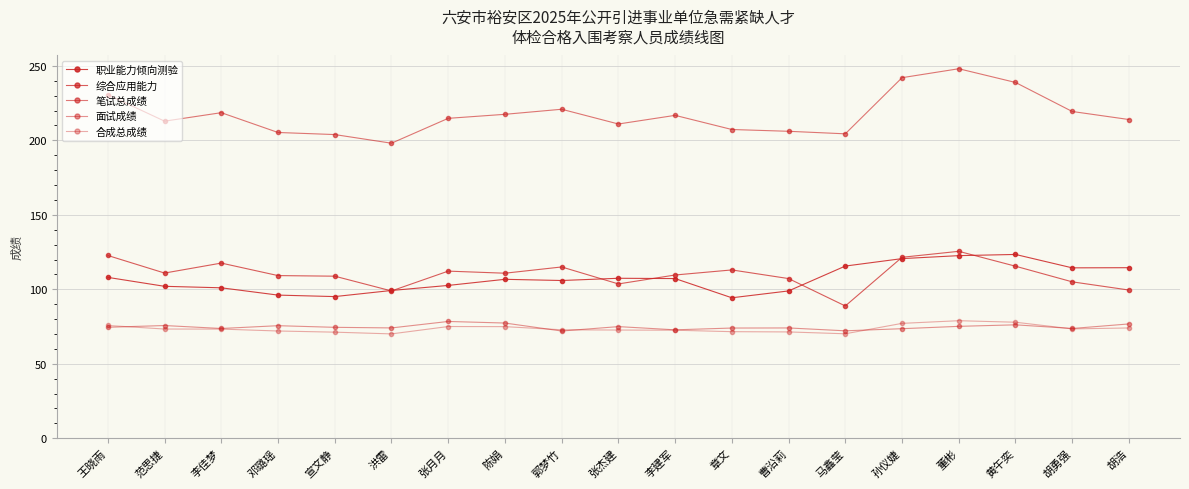

True or false: 面试成绩 and 职业能力倾向测验 intersect in this chart.

False